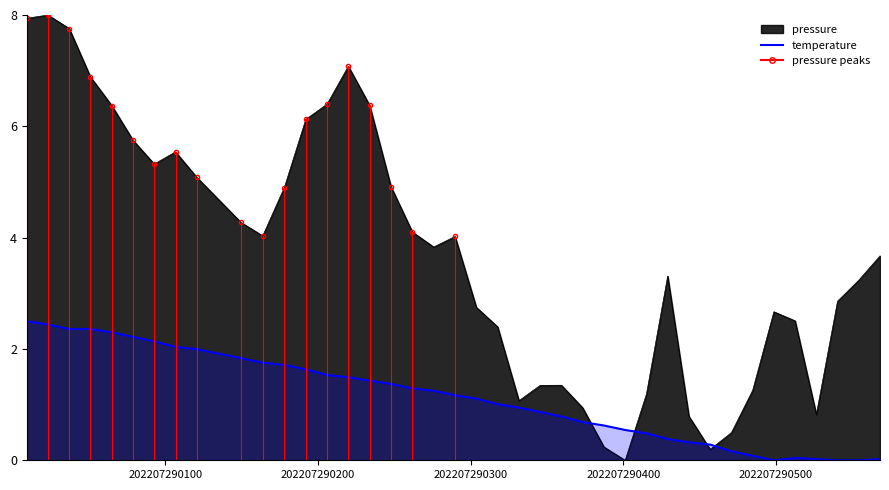

Which series has the largest range (max minus min)?

pressure